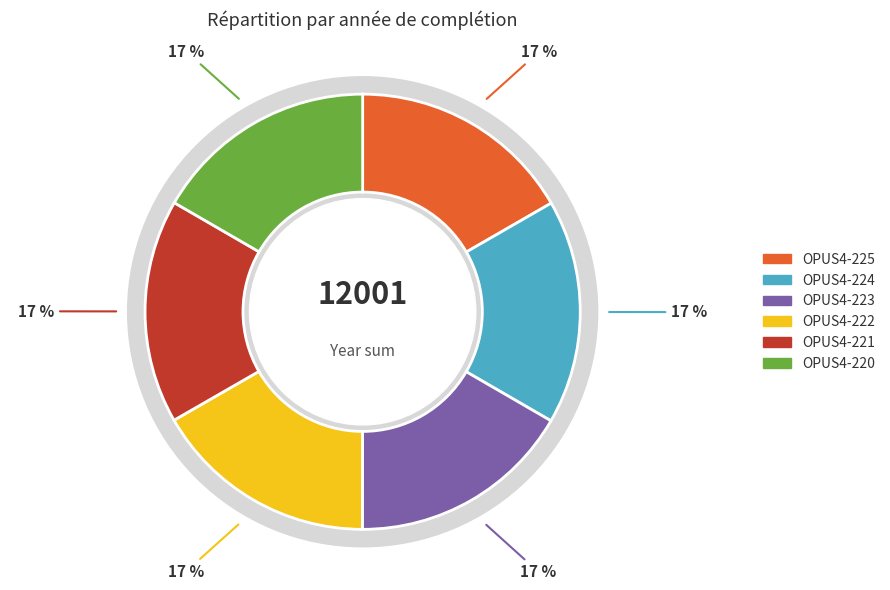

True or false: OPUS4-225 accounts for 17% of the total.

True